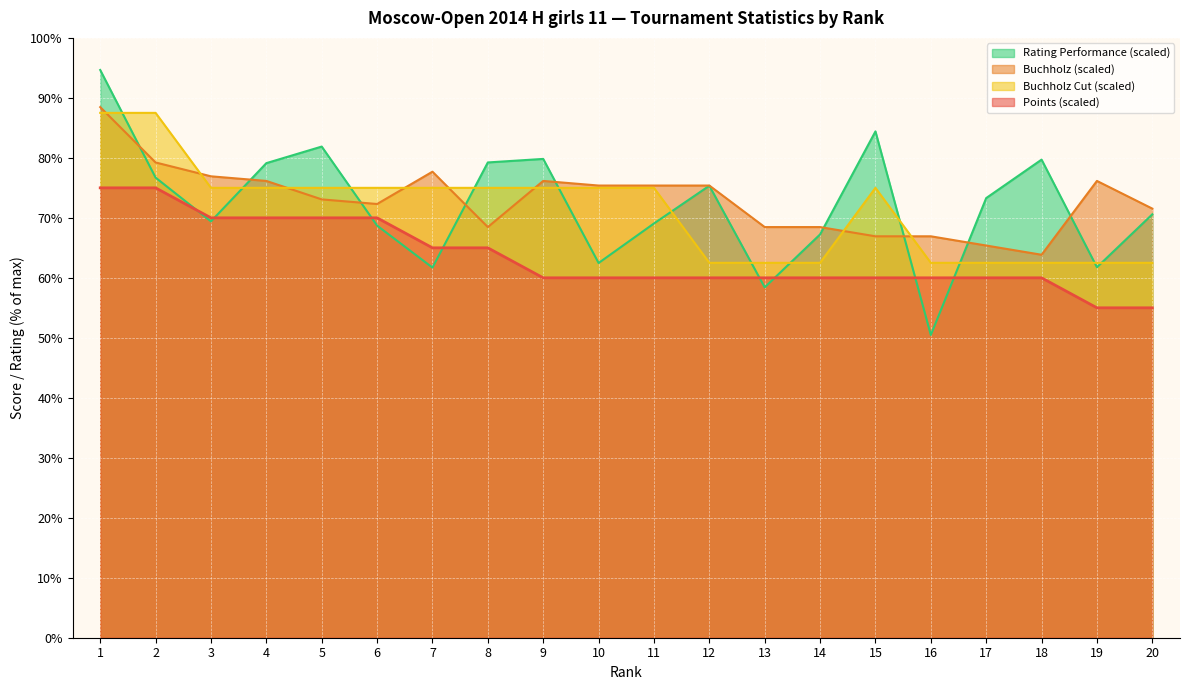

Between 3 and 19, which is larger?

3